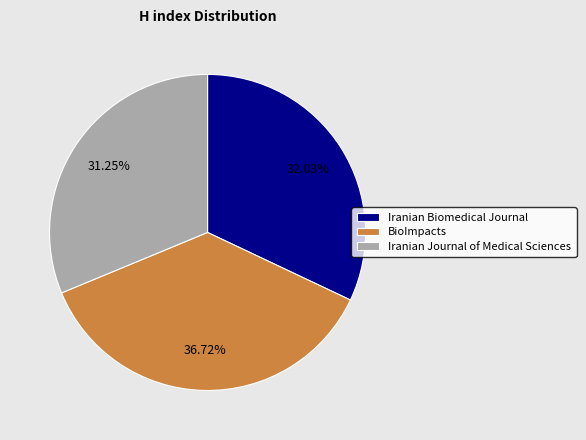

What percentage is the BioImpacts slice, to the nearest percent?

37%